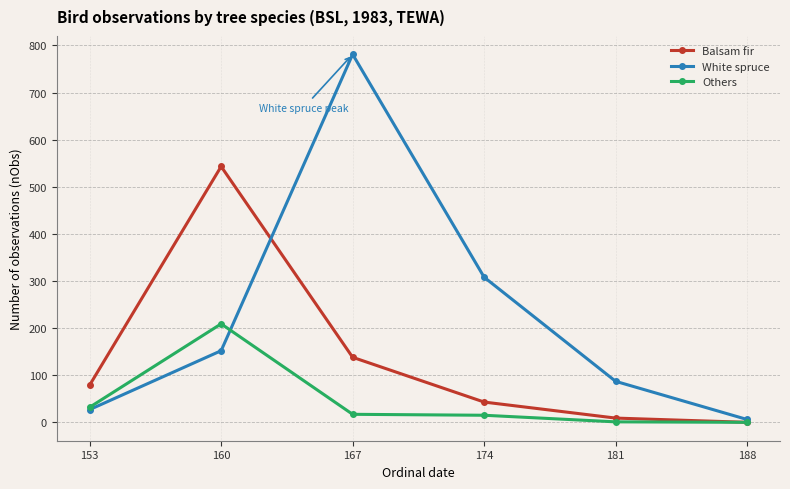

What is the sum of all Balsam fir values?

812